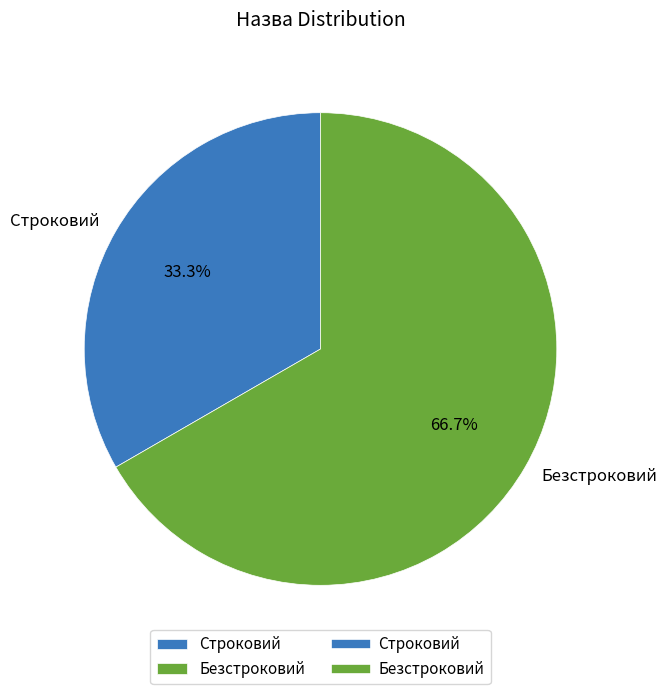

True or false: Строковий accounts for 33% of the total.

True